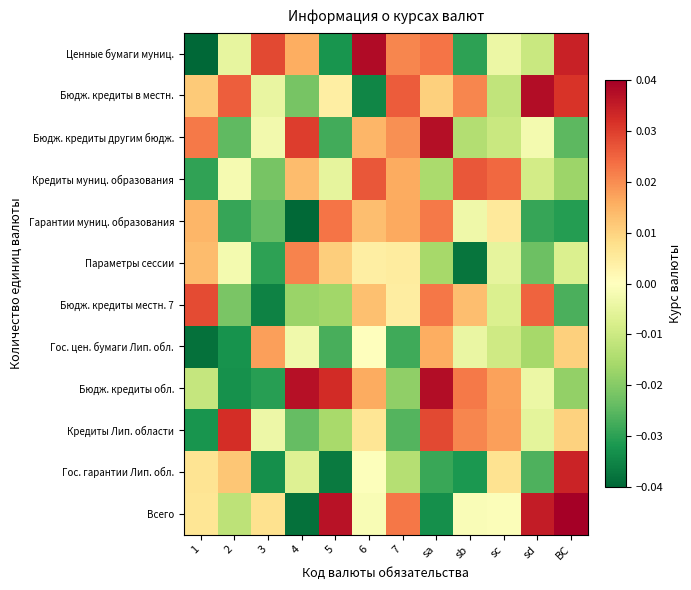

Which category has the highest value across all series?

ВС